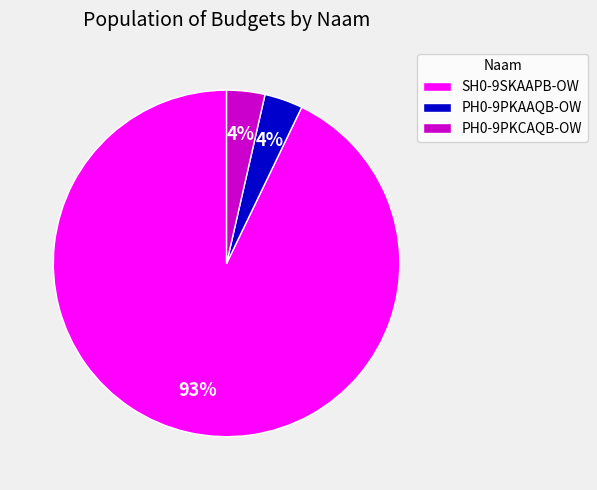

Which slice is the largest?

SH0-9SKAAPB-OW